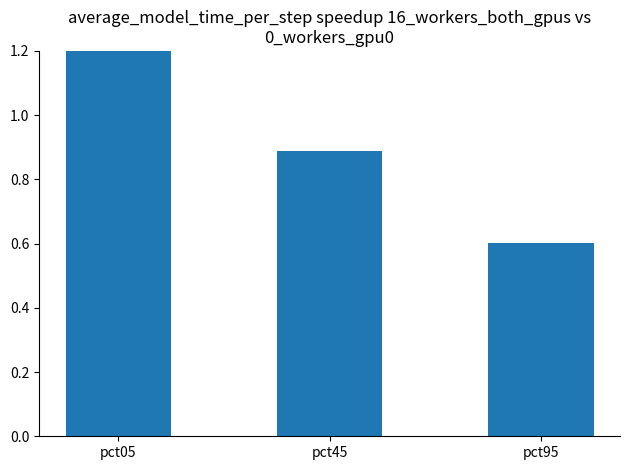

What is the smallest value displayed?

0.6